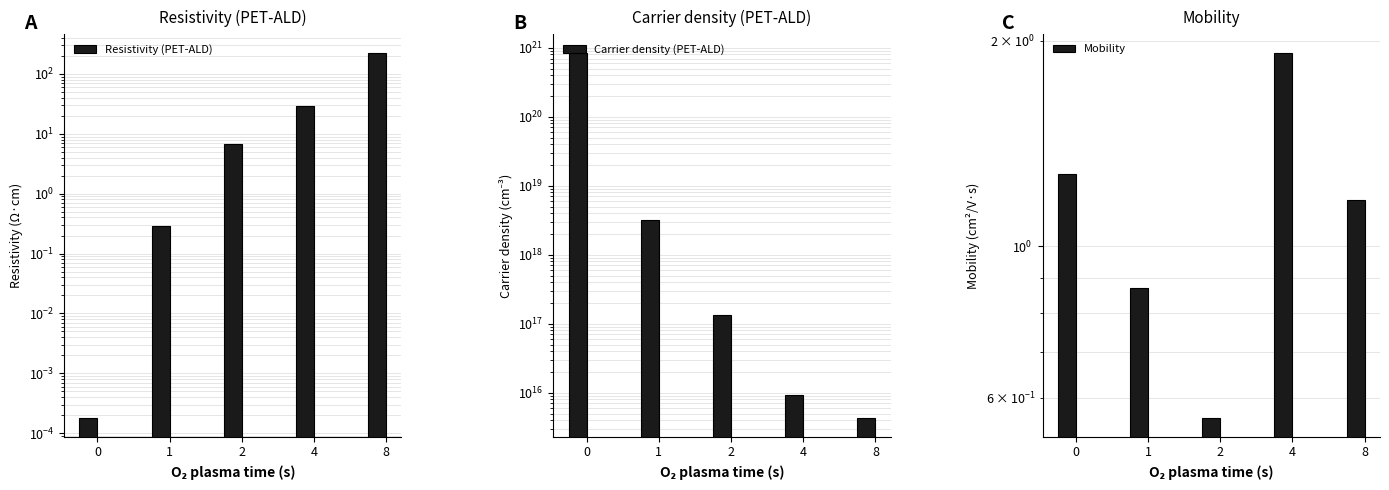

At which label is Carrier density (PET-ALD) closest to 425883124769999945728?

1